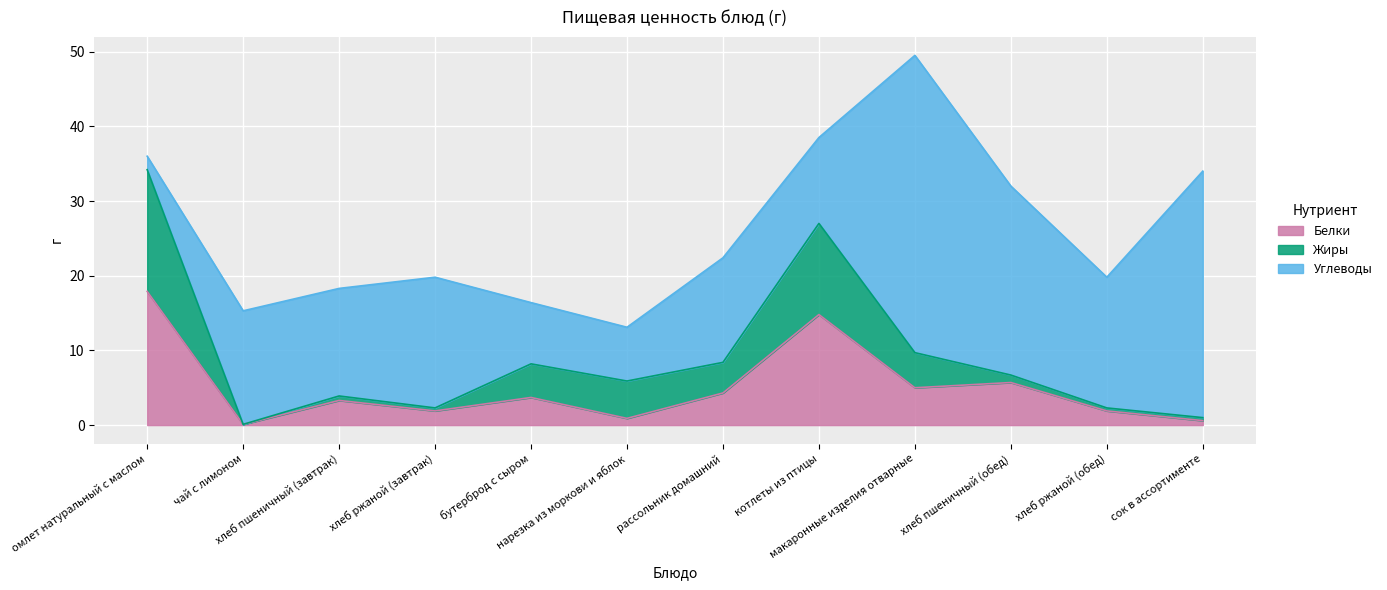

After their last crossing, which series has the higher values: Жиры or Белки?

Белки